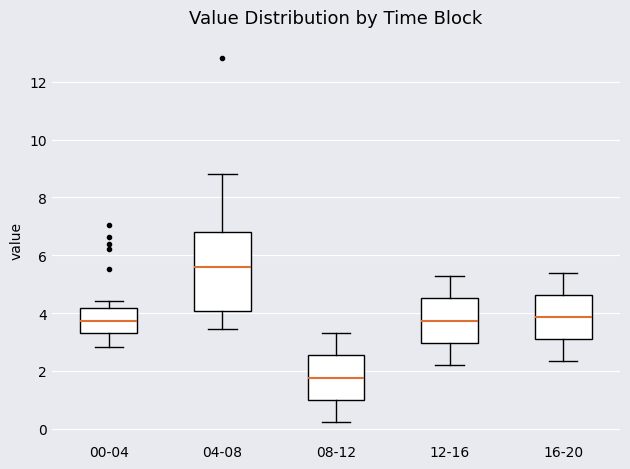

Which box has the lowest median line?

08-12